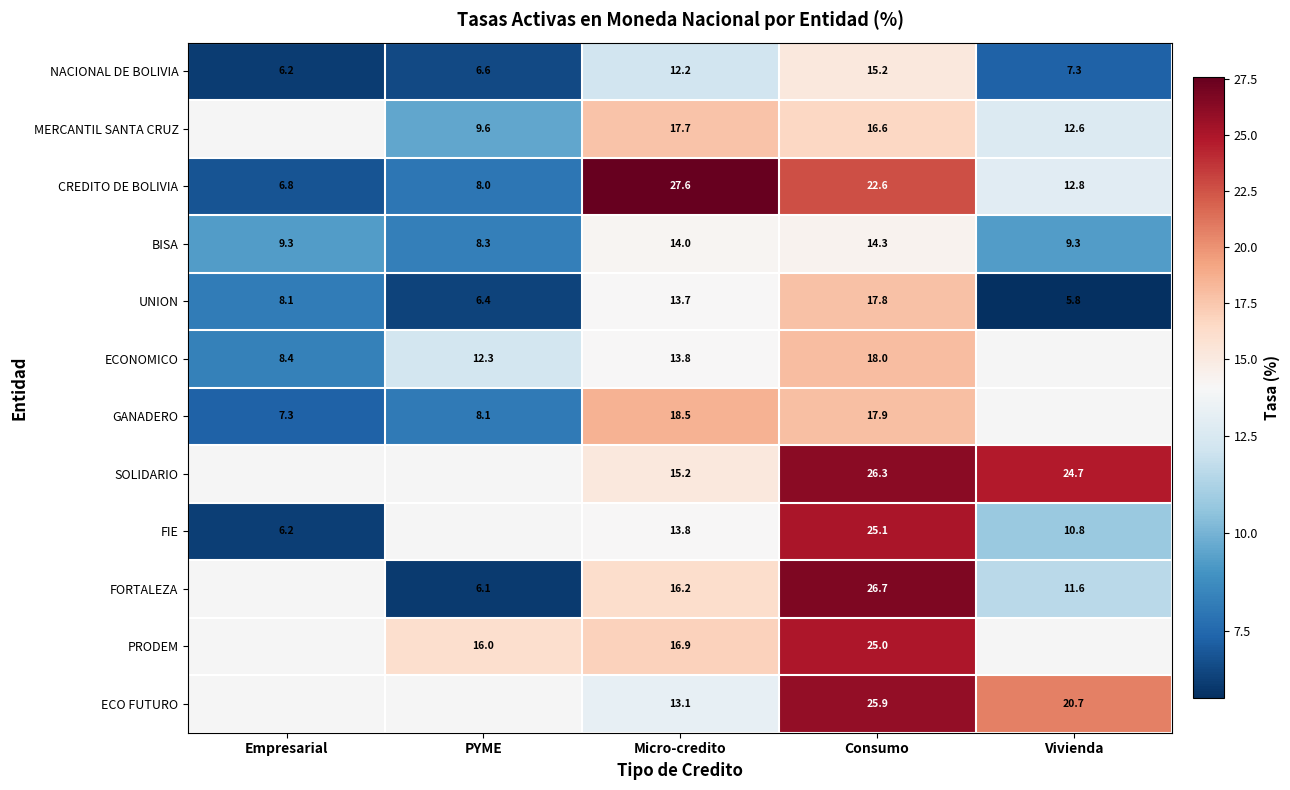

Where is NACIONAL DE BOLIVIA nearest to the value 10?

Micro-credito